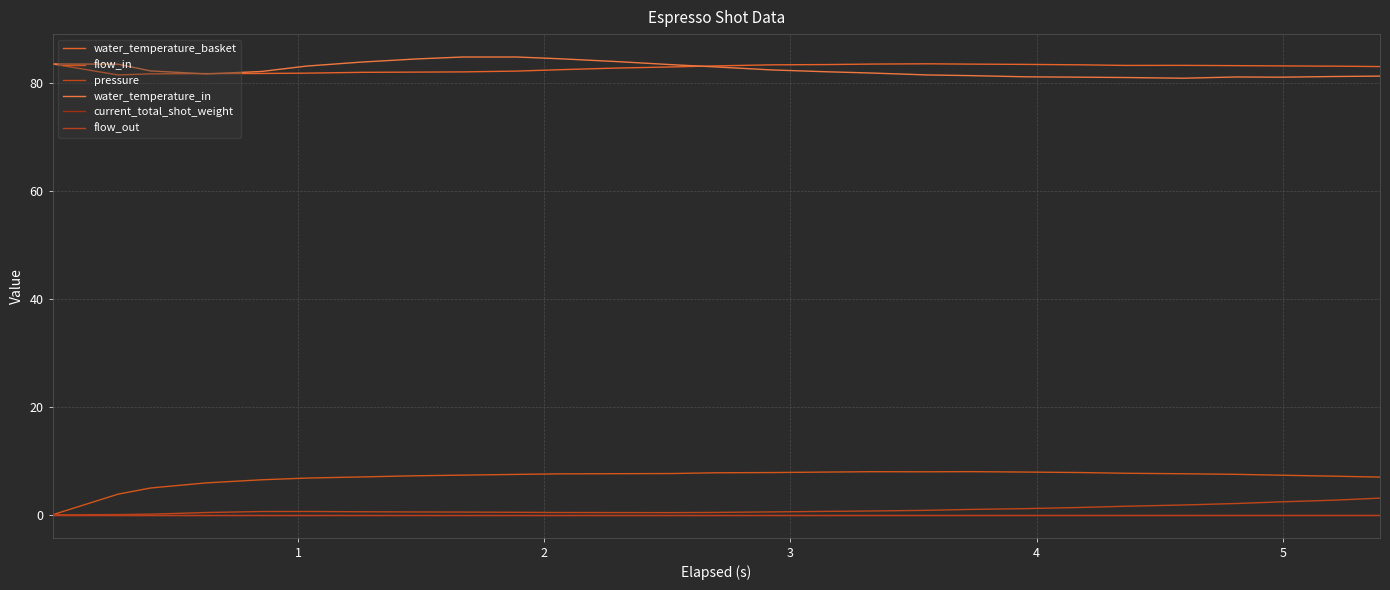

At which category does water_temperature_basket reach its first local valley?

1